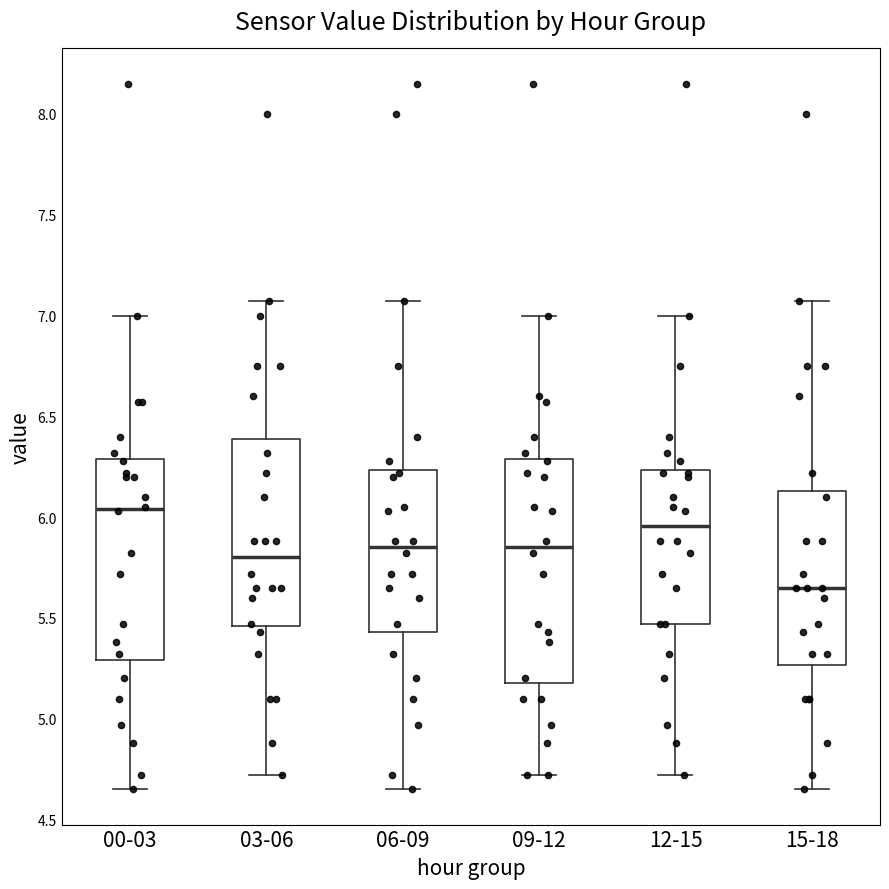

Where is the lower edge of the box for 00-03 on the y-axis? The values are not printed on the chart, so give them approximately, as read against the axis.

5.30